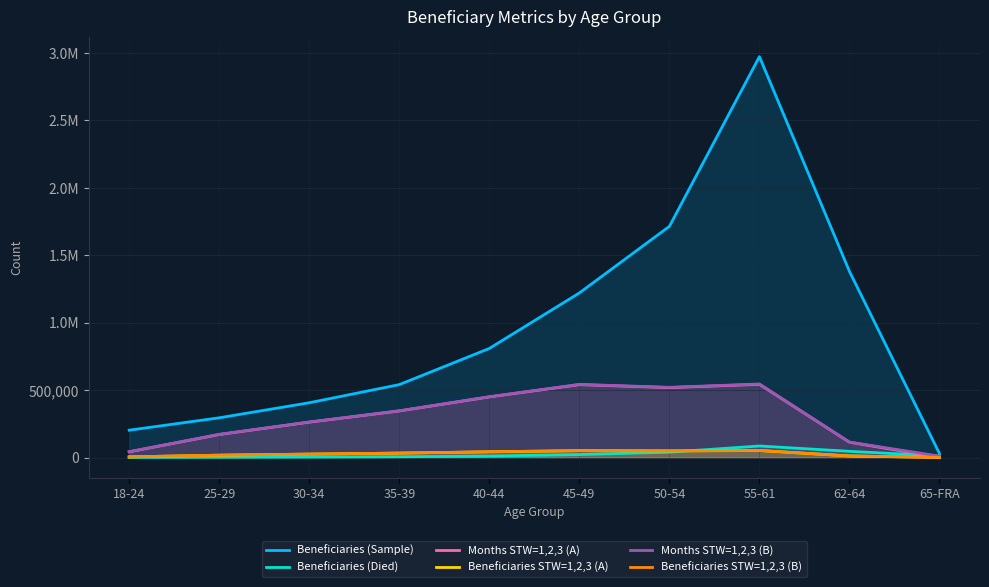

How many interior local valleys does the Months STW=1,2,3 (A) series have?

1